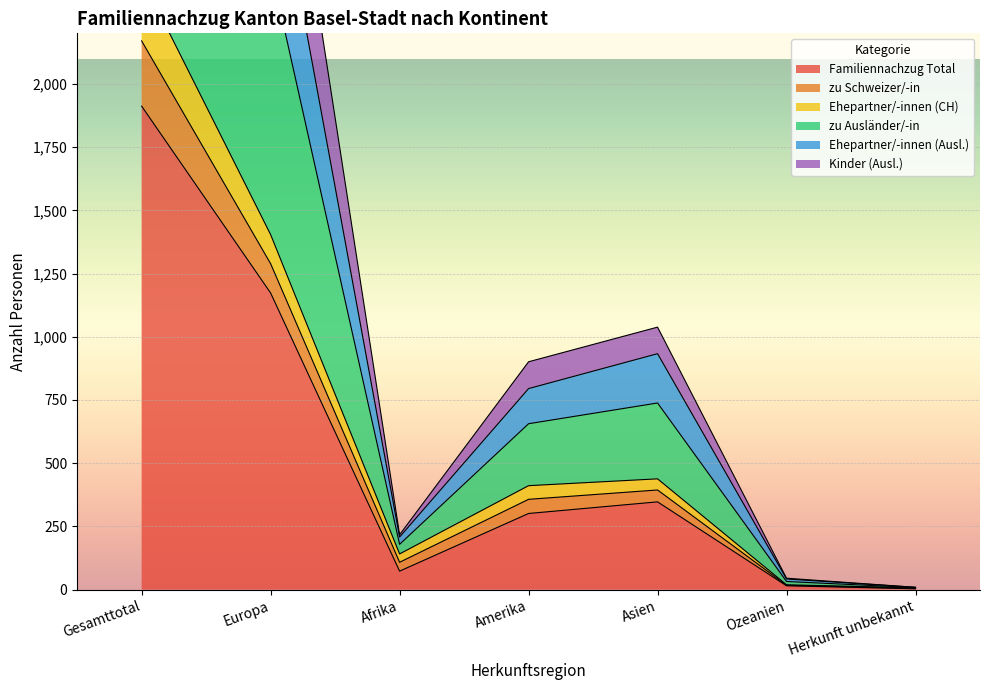

True or false: Kinder (Ausl.) and zu Ausländer/-in intersect in this chart.

False